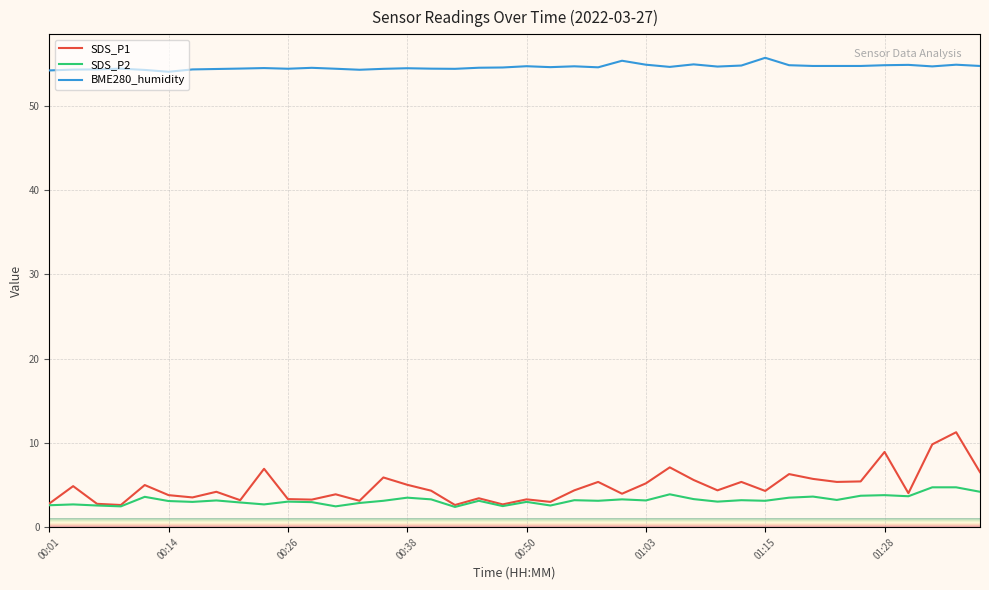

What is the highest value of the SDS_P2 series?

4.7